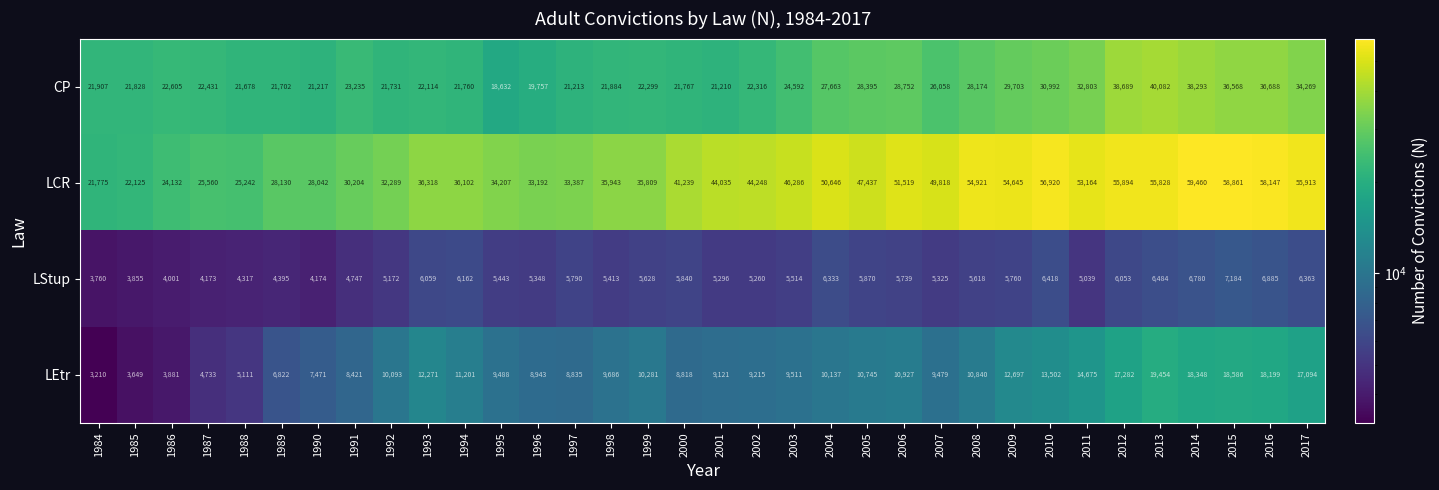

What is the average value of the LStup series?

5476